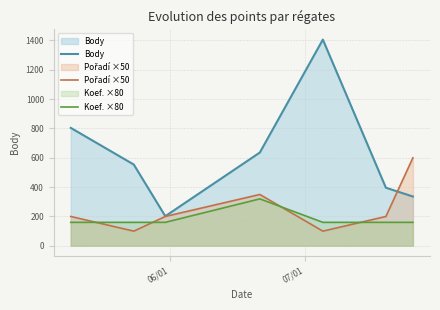

How many categories are shown in the chart?

7